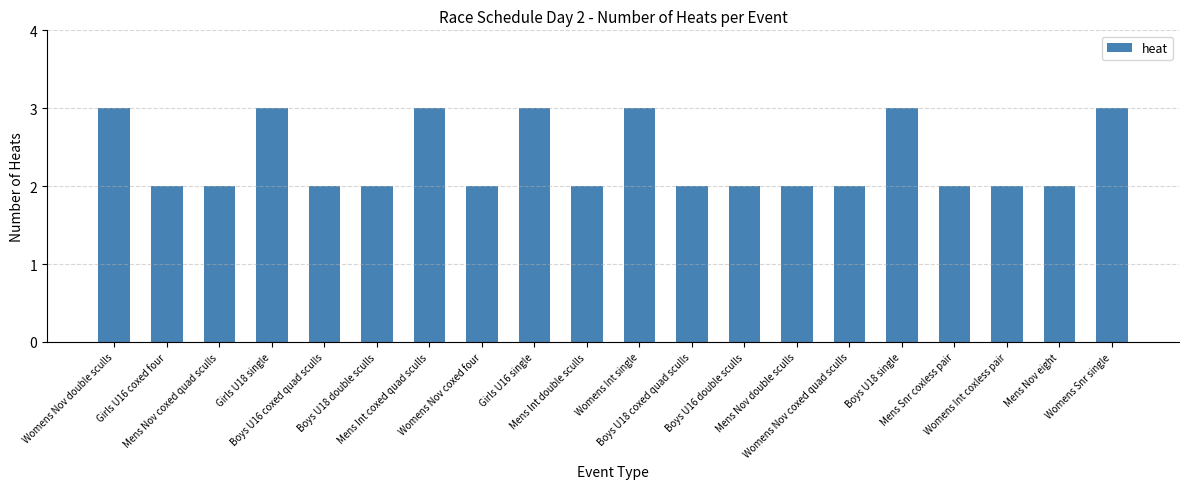

What is the average value?

2